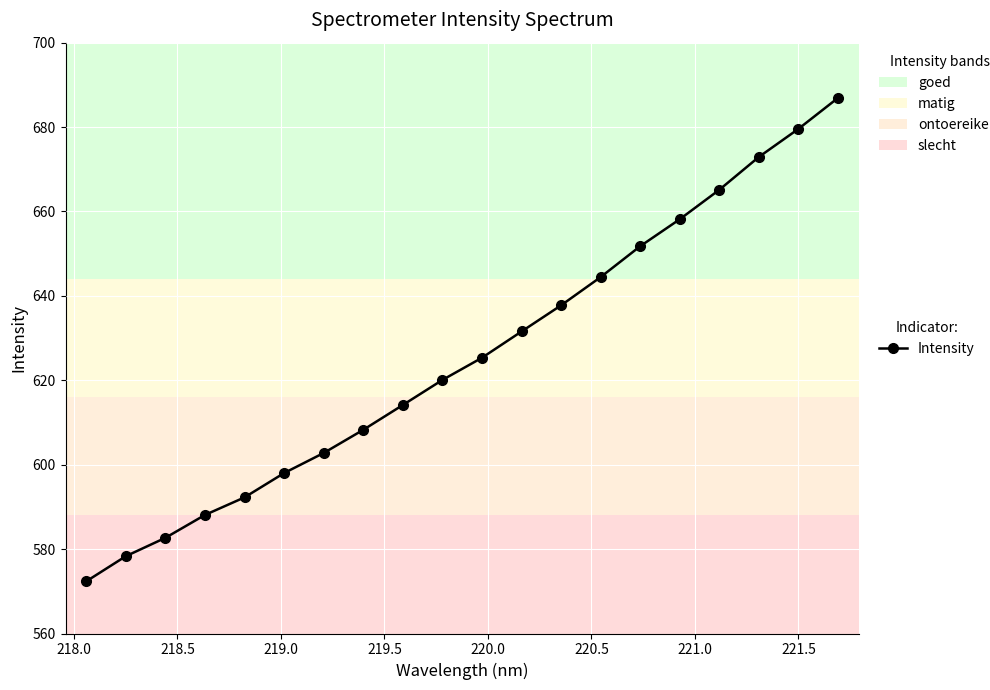

True or false: the data has more than 2 interior local peaks.

False